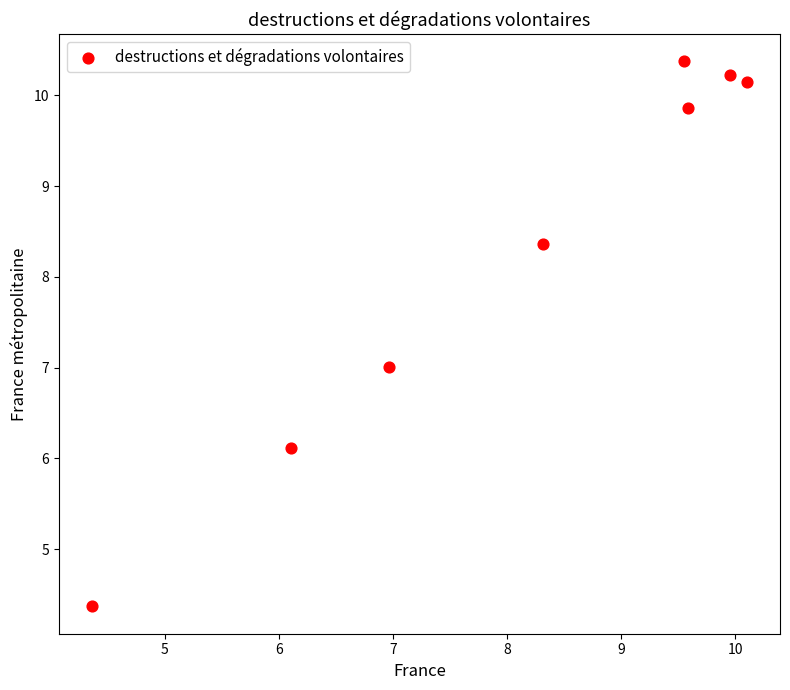

What is the range of X values (max minus min)?

5.7